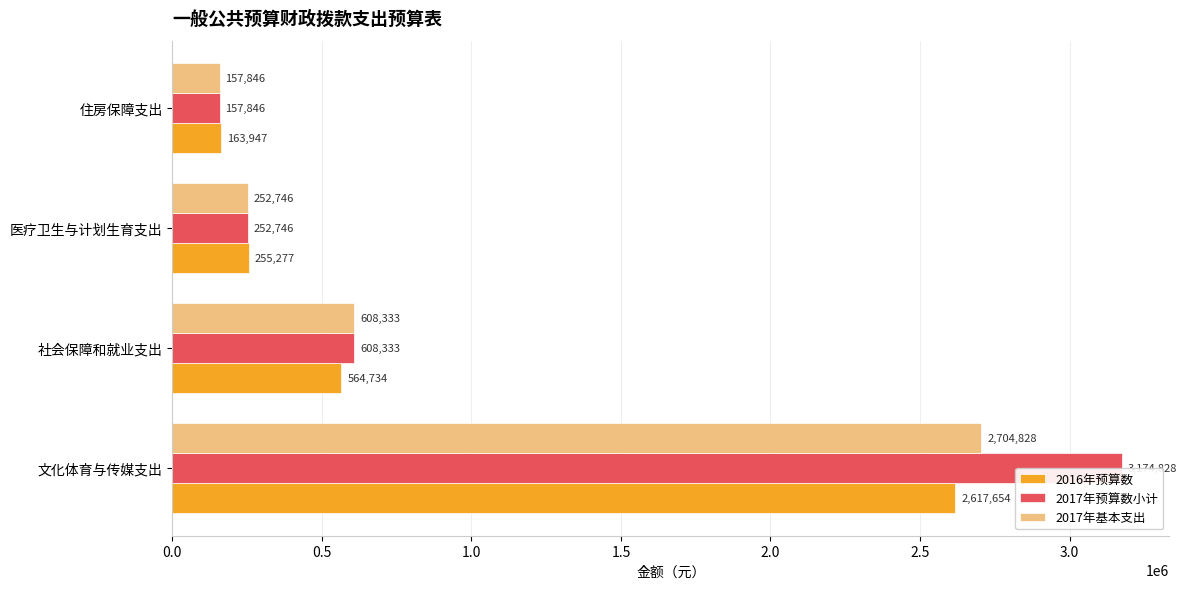

What is the value of the 2016年预算数 bar at the 3rd from the left?

255277.0